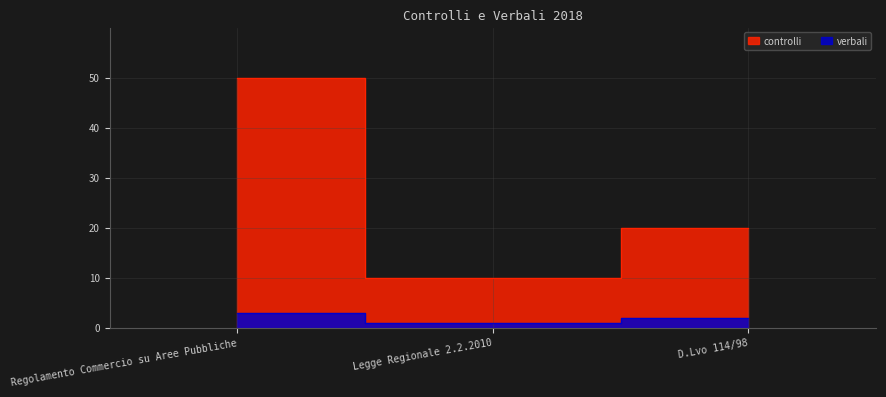

Which series has the largest range (max minus min)?

controlli